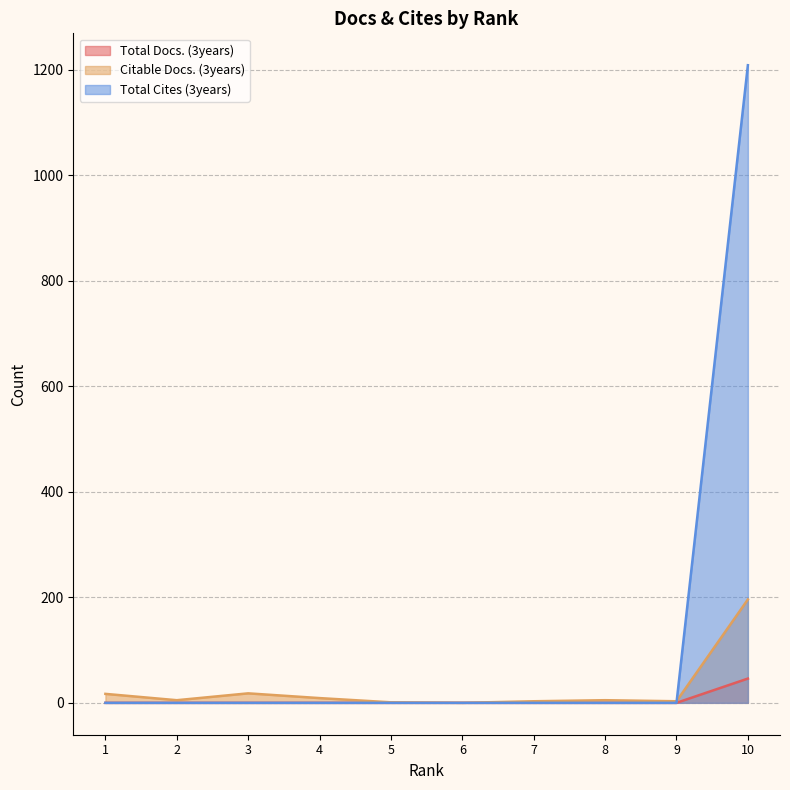

True or false: Citable Docs. (3years) and Total Docs. (3years) cross at least once.

False